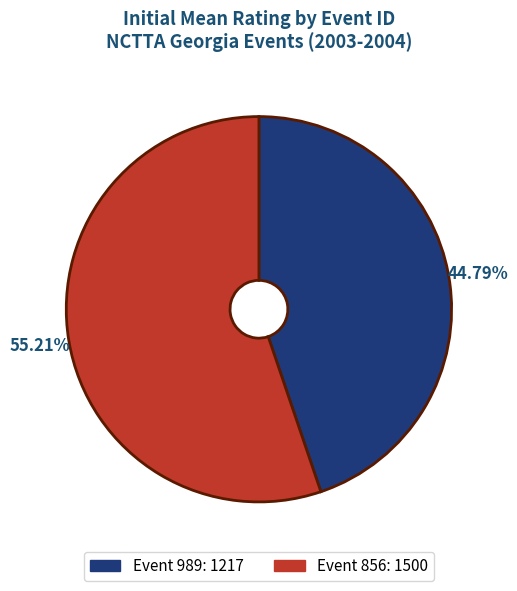

Is there a majority slice in this chart?

Yes